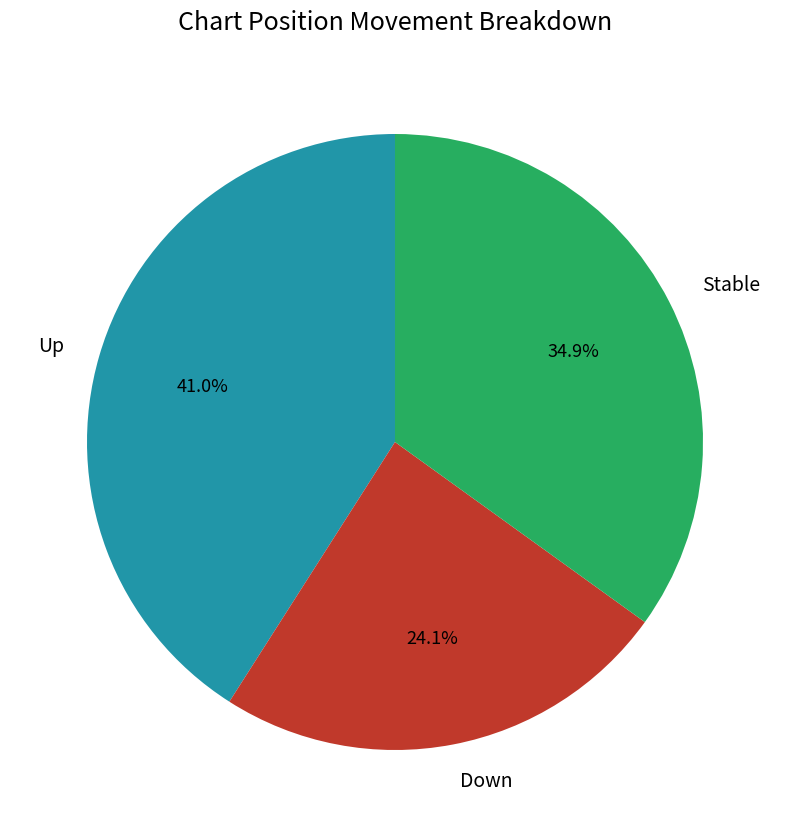

What percentage is NOT represented by Up?

59.0%